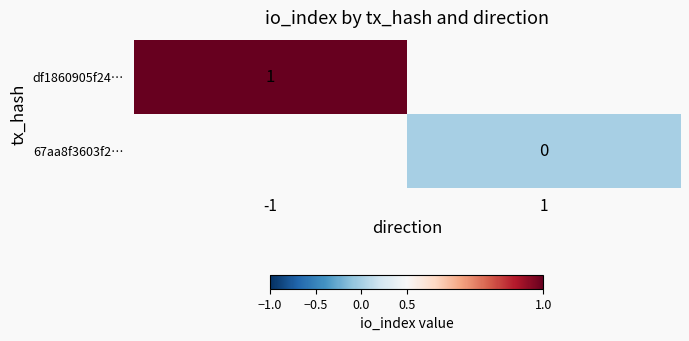

The df1860905f24… series shows 1 at -1. True or false?

True